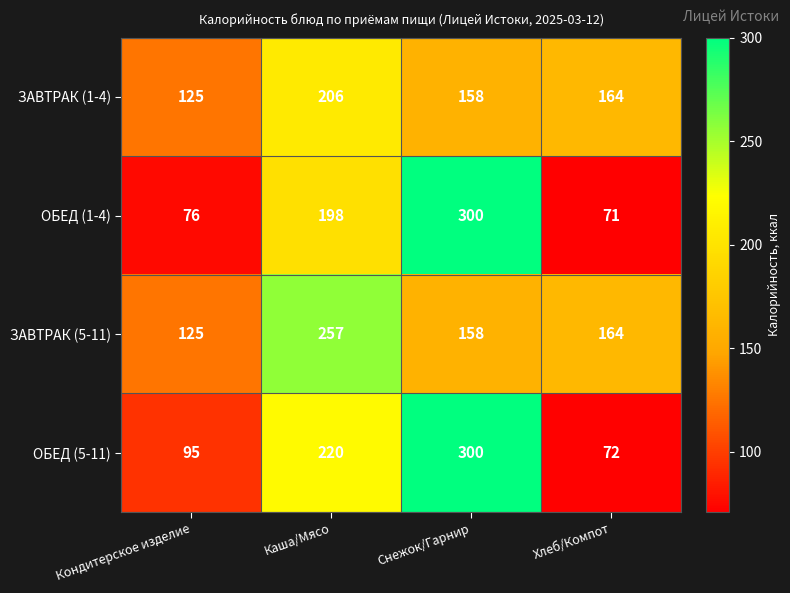

Which series changed the most between Кондитерское изделие and Снежок/Гарнир?

ОБЕД (1-4)